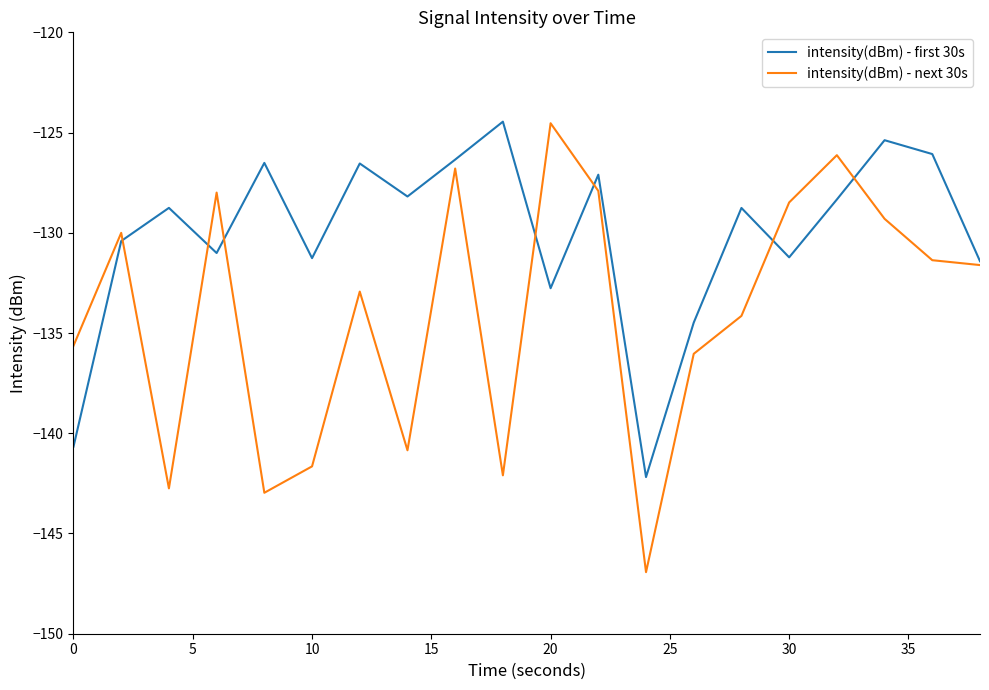

What is the smallest value displayed?

-146.9